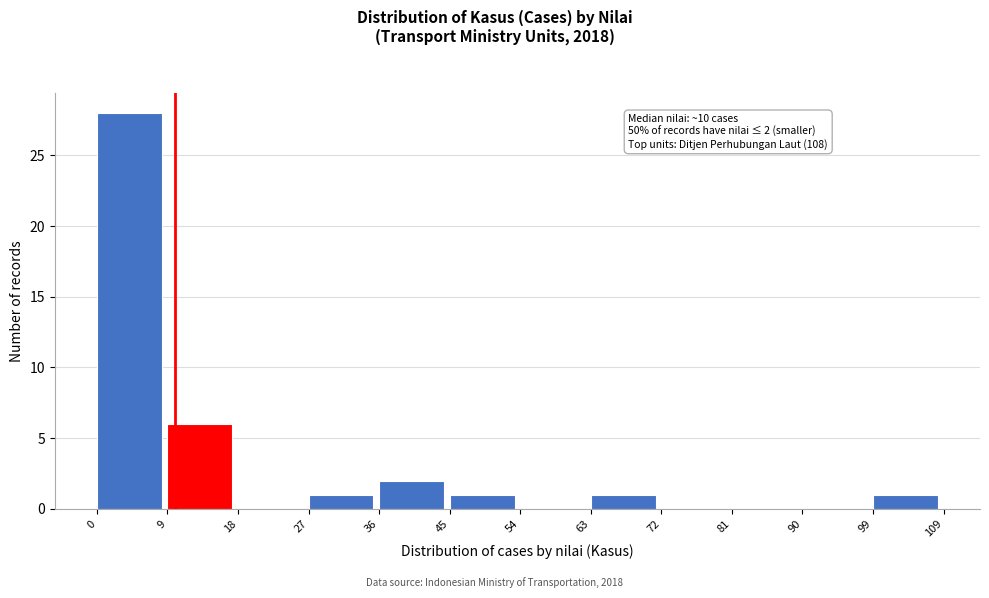

Over which range of the x-axis is the bar tallest?

0 to 9